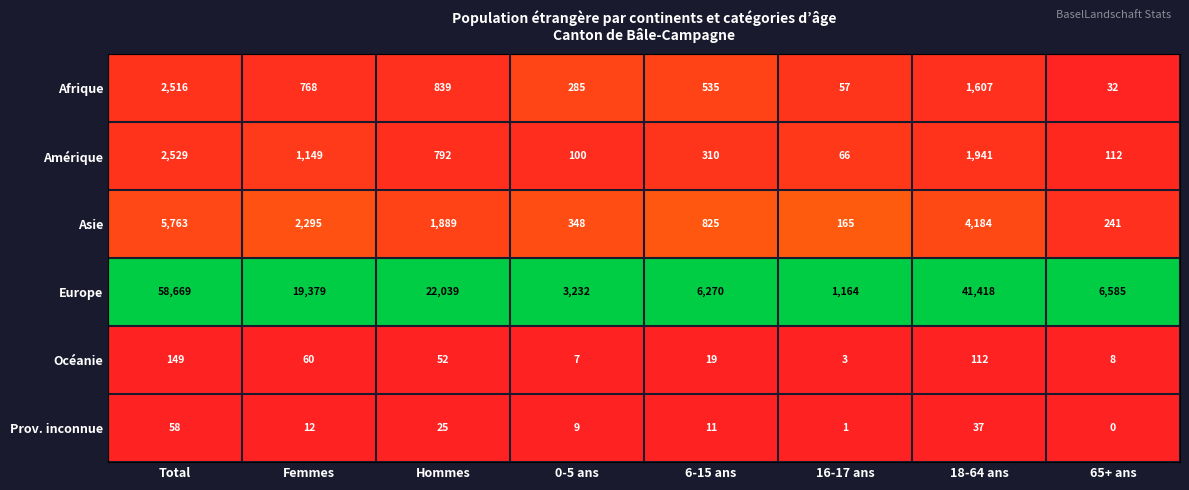

Which series has the widest spread of values?

Europe